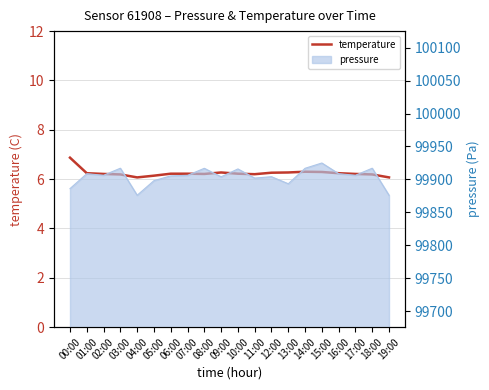

List the labels in order of value, largest first.

00:00, 14:00, 15:00, 09:00, 13:00, 12:00, 01:00, 16:00, 06:00, 07:00, 10:00, 02:00, 08:00, 17:00, 11:00, 03:00, 18:00, 05:00, 04:00, 19:00